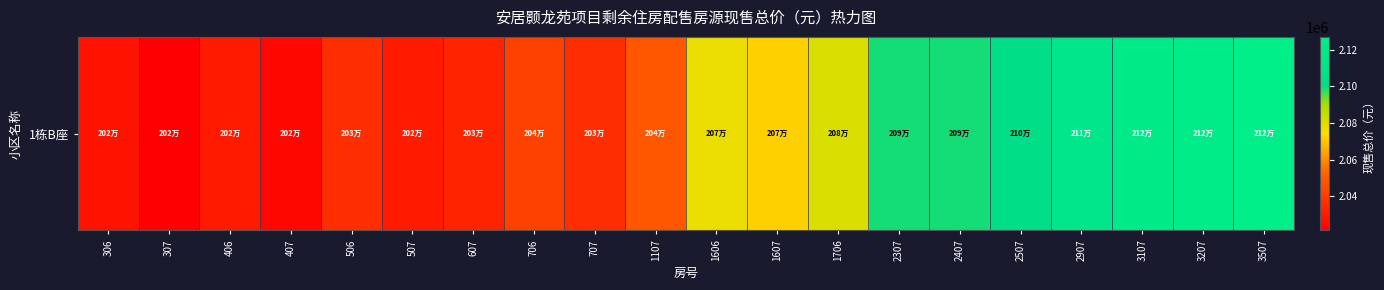

What value does the data have at 2307?

2099131